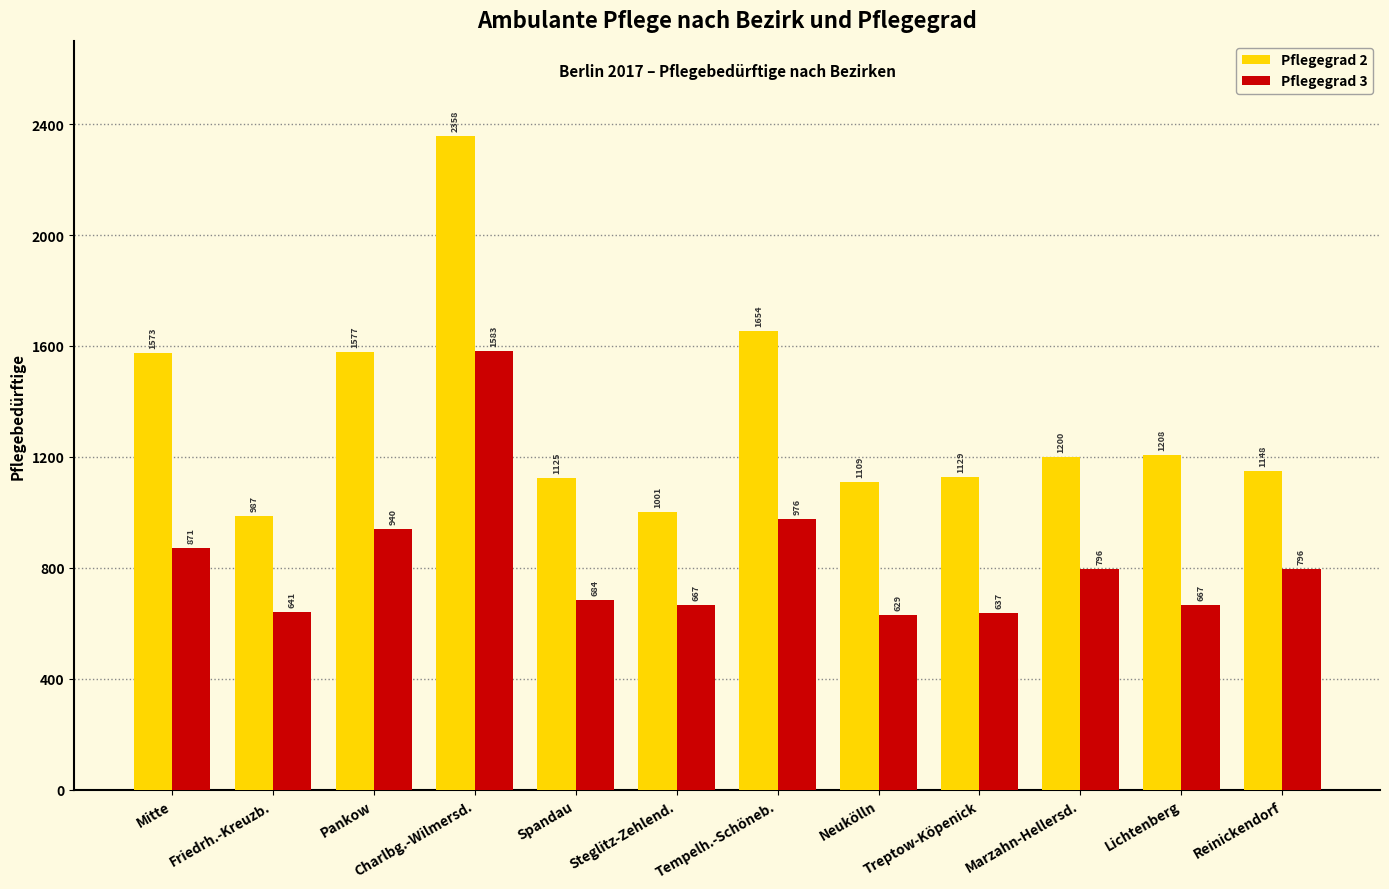

Between Charlbg.-Wilmersd. and Steglitz-Zehlend., which series saw the biggest shift?

Pflegegrad 2